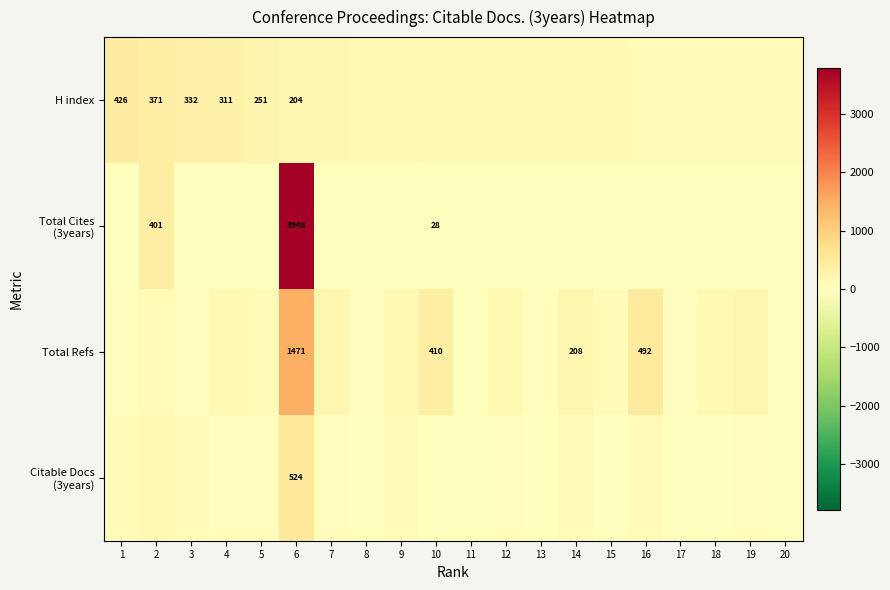

What is the maximum value shown in the chart?

3948